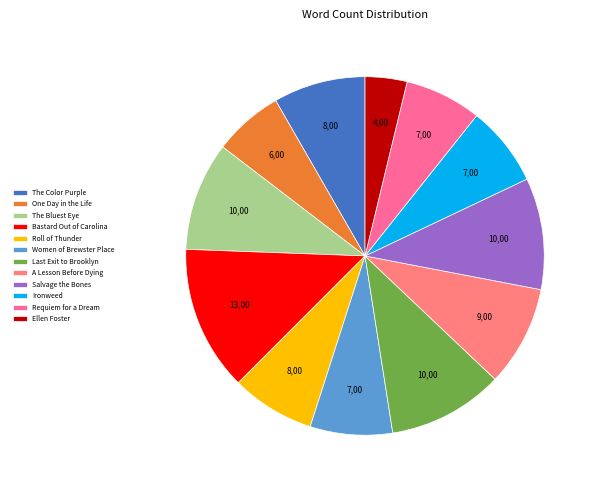

Is there a majority slice in this chart?

No